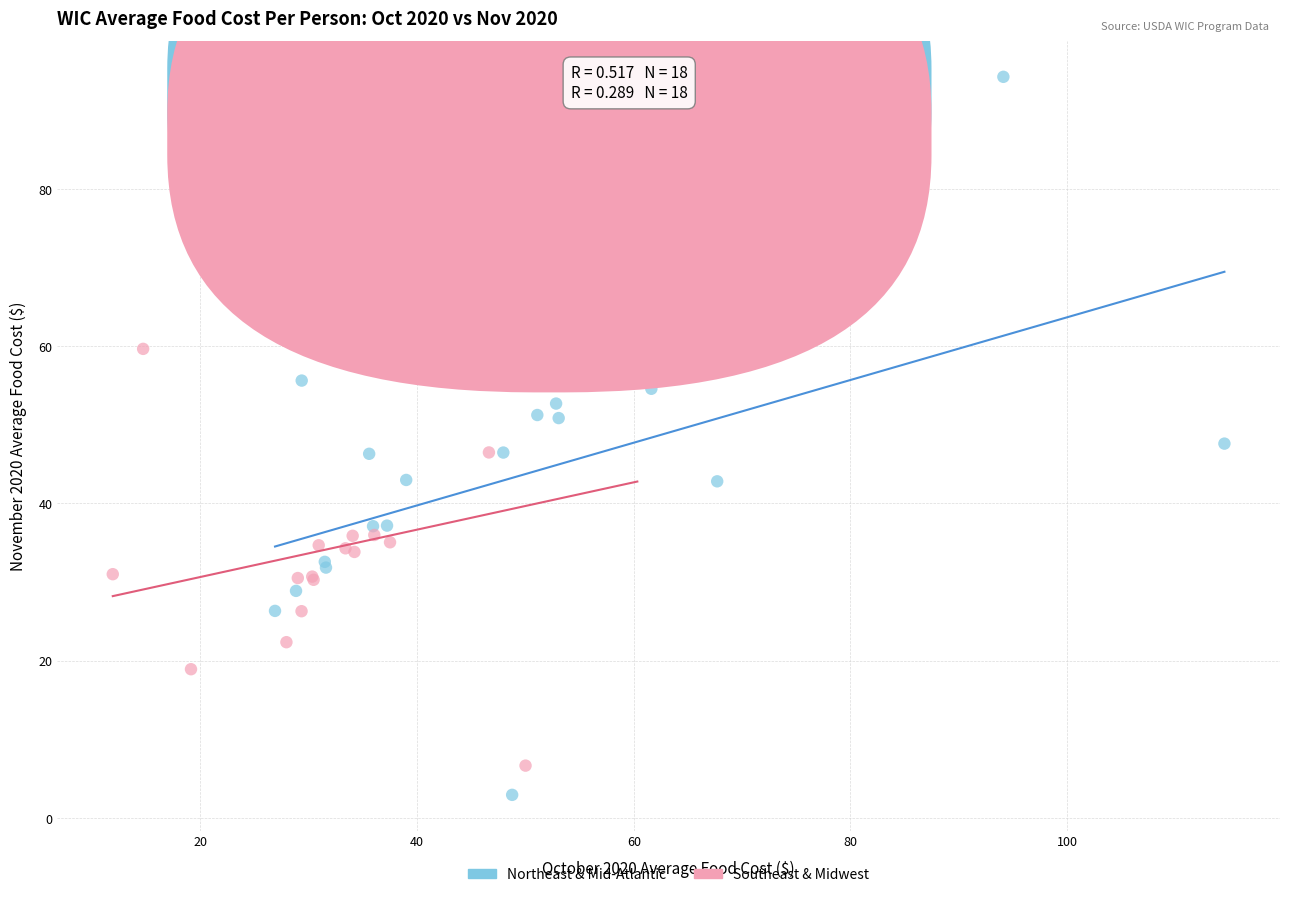

Which series reaches the maximum Y coordinate?

Northeast & Mid-Atlantic